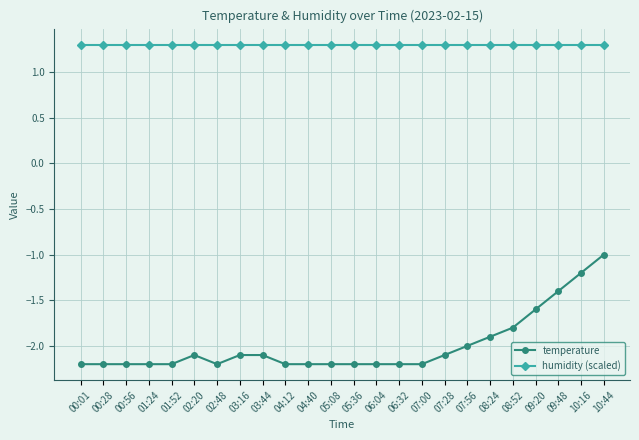

Which series has the largest total across all categories?

humidity (scaled)